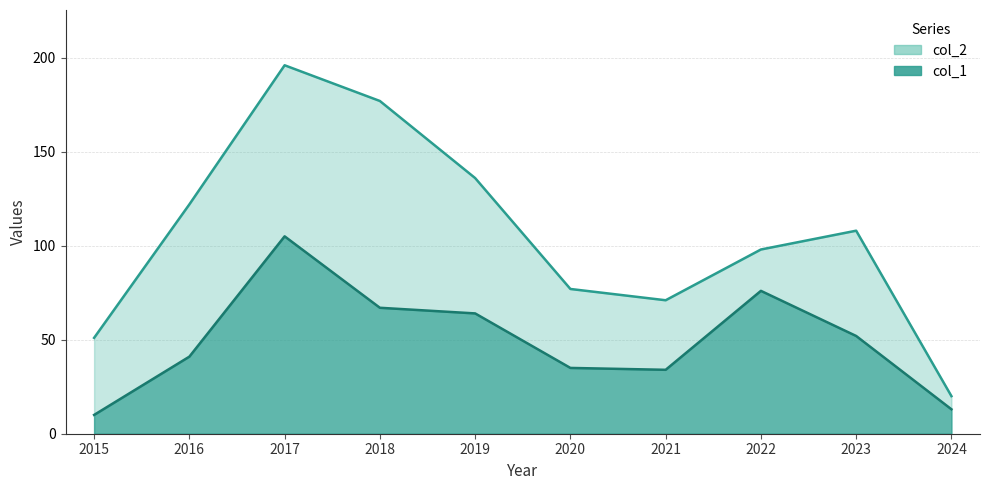

Which category has the lowest value in the col_2 series?

2024